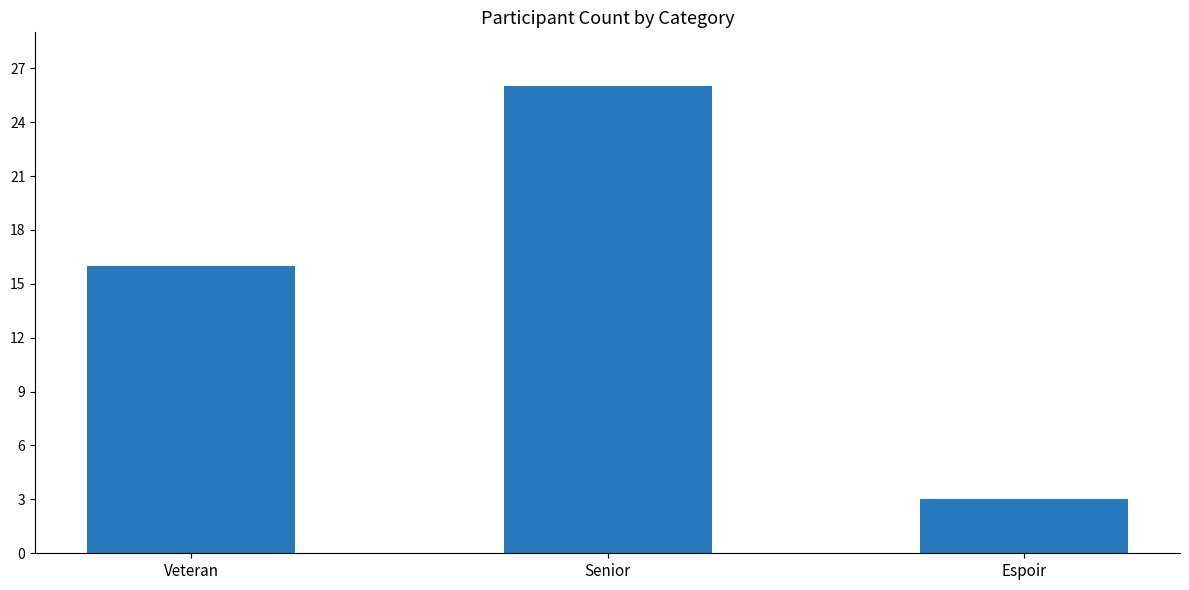

List the labels in order of value, smallest first.

Espoir, Veteran, Senior